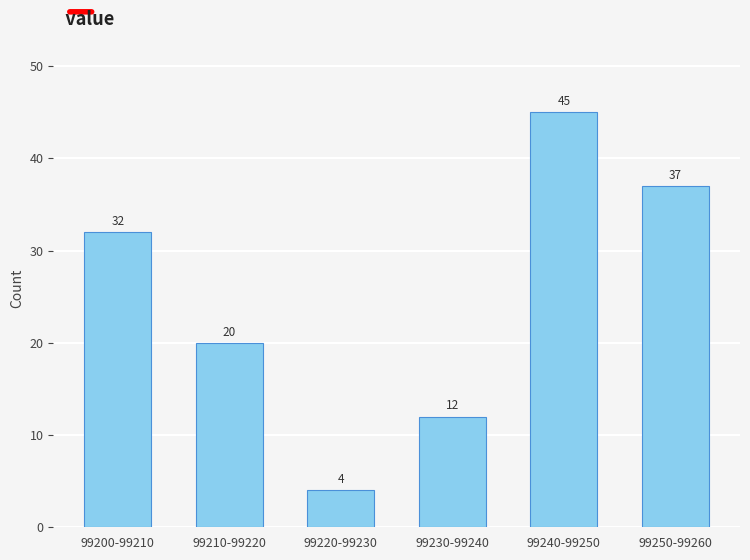

Reading right to left, extract all data points from this chart.

37	45	12	4	20	32